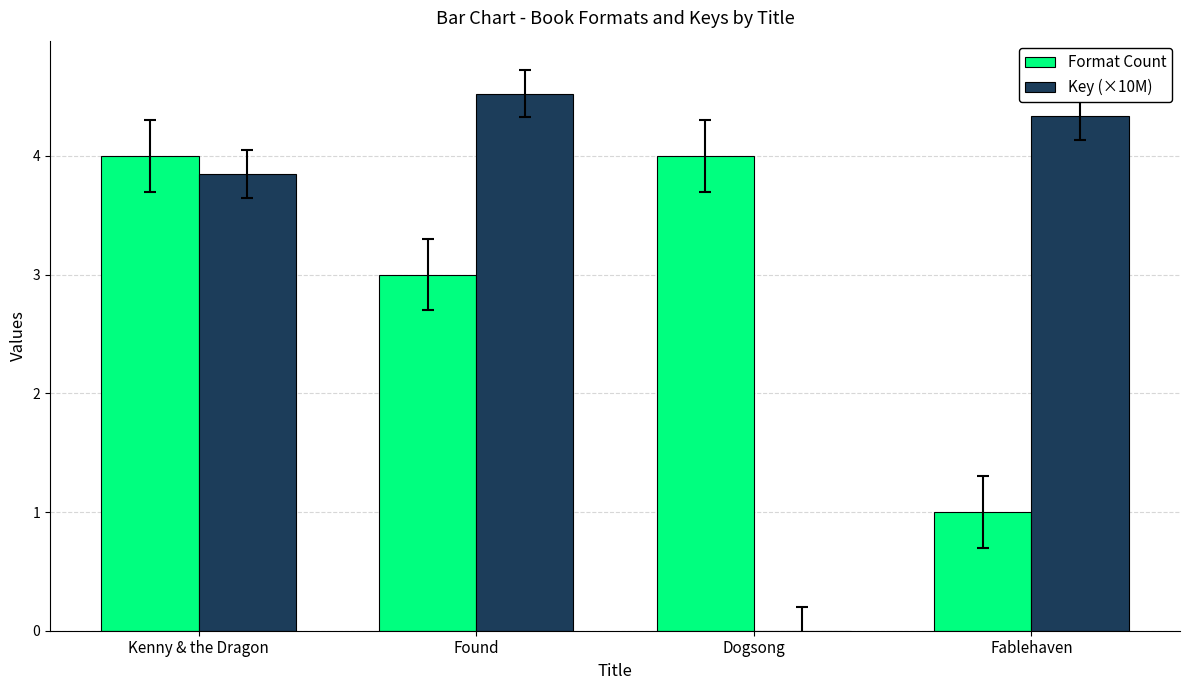

Is the value of Format Count at Fablehaven greater than the value of Key (×10M) at Fablehaven?

No